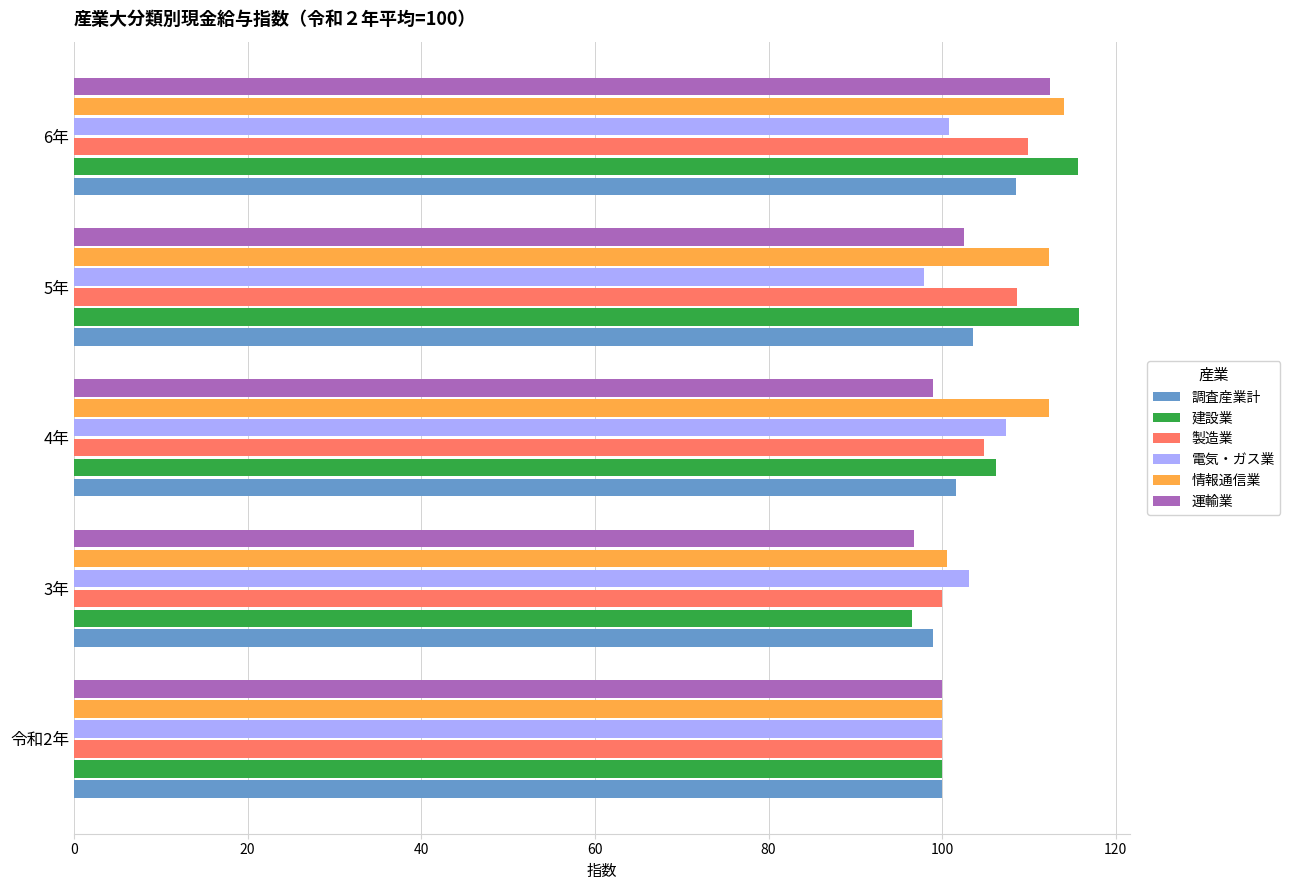

What is the sum of all 調査産業計 values?

512.7